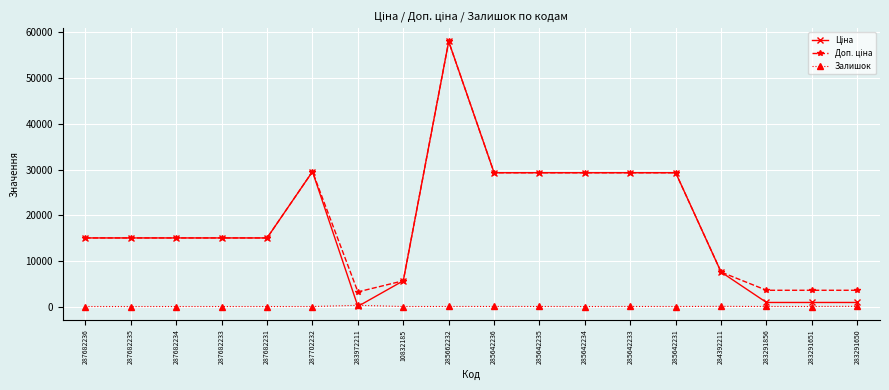

The Залишок series shows 0.0 at 287702232. True or false?

True